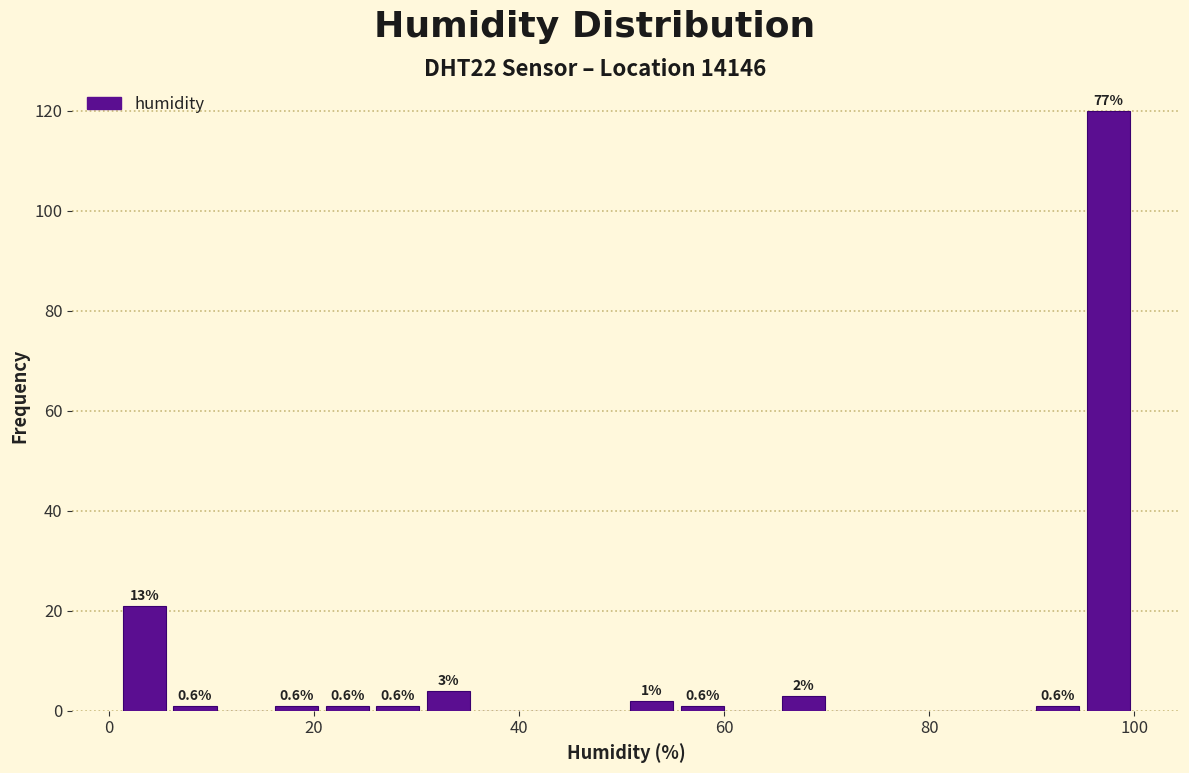

Around what value on the x-axis is the tallest bar? Give the approximate position of its centre, as read against the axis.

98